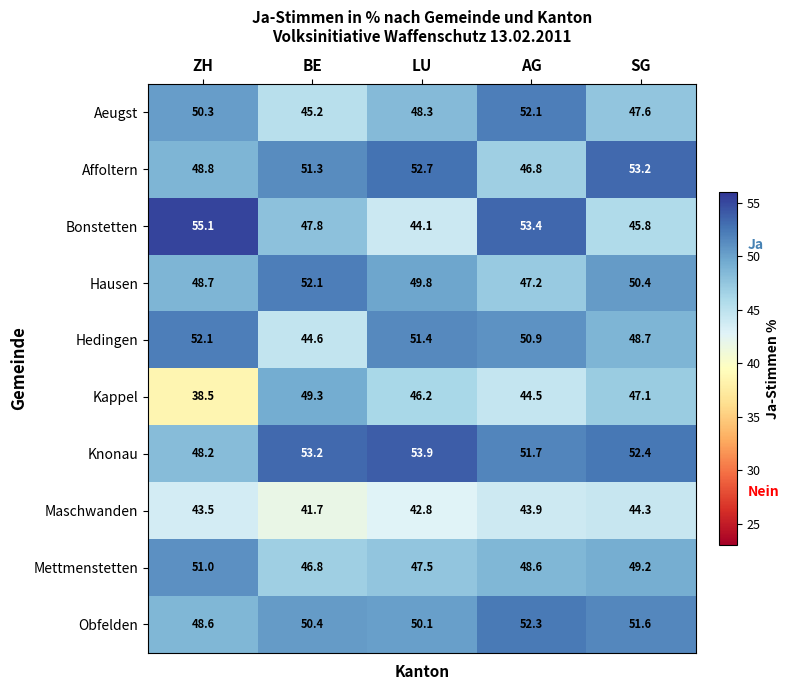

What is the smallest value displayed?

38.5